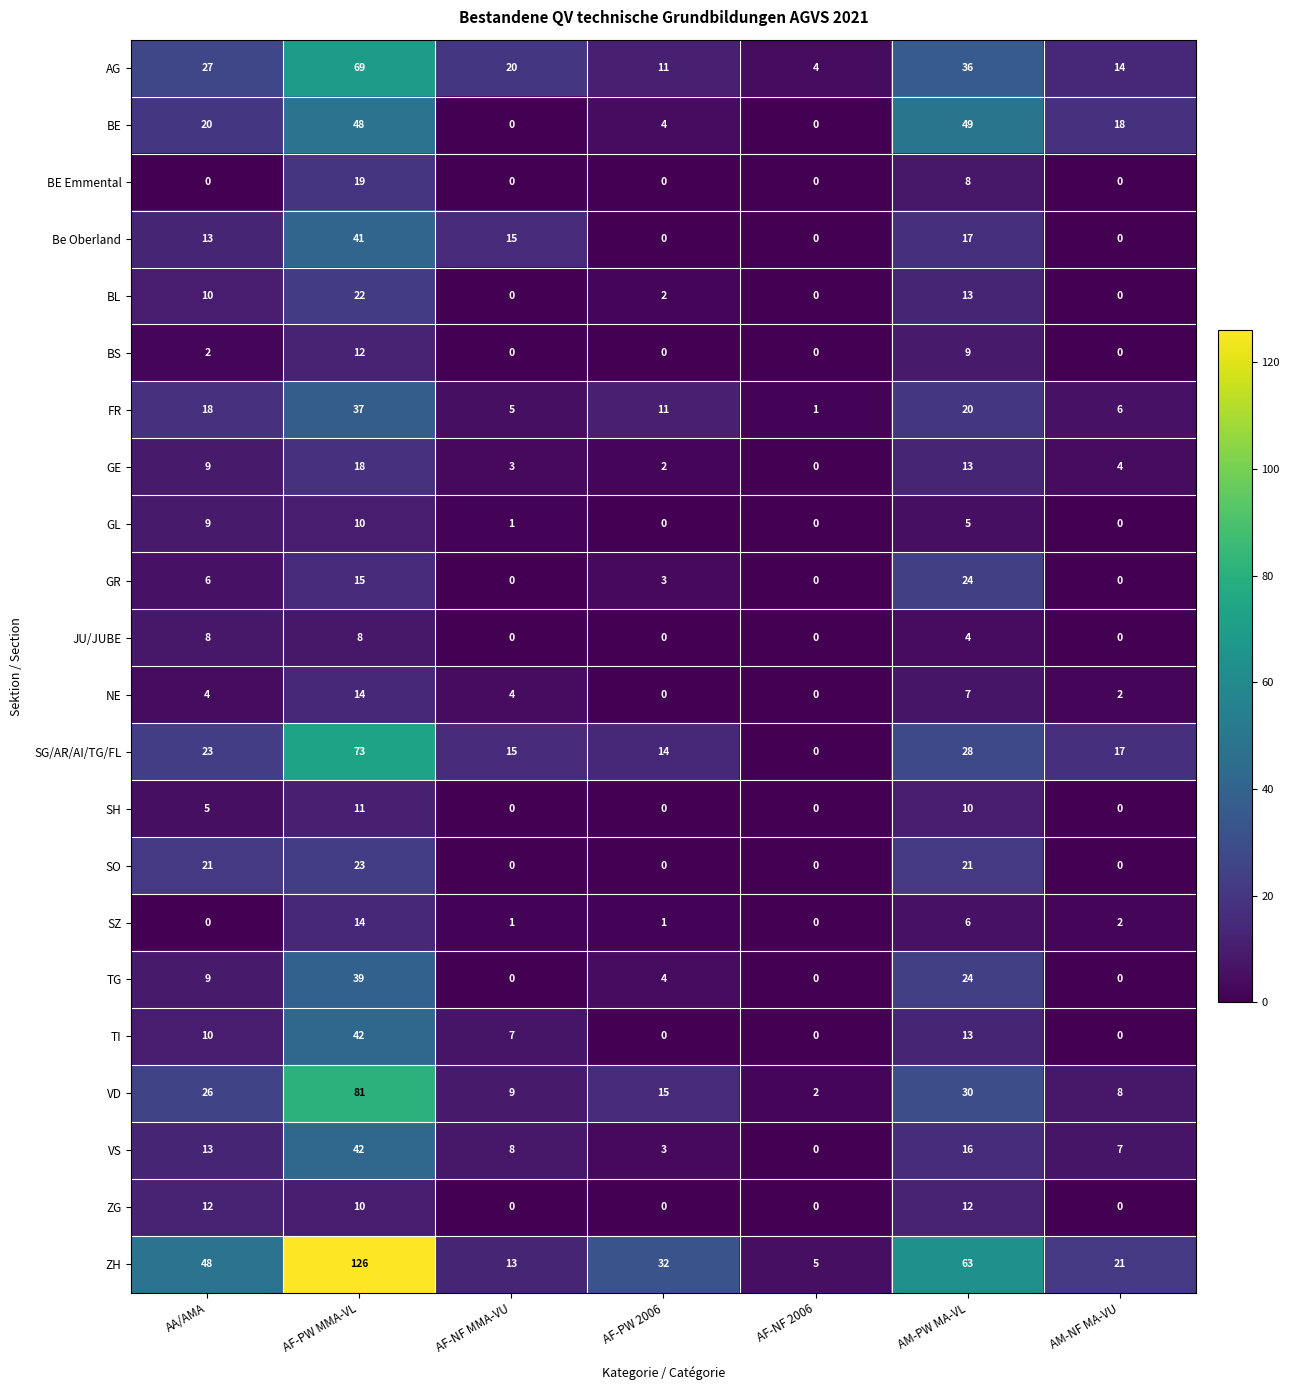

The value of JU/JUBE at AA/AMA is 8. True or false?

True